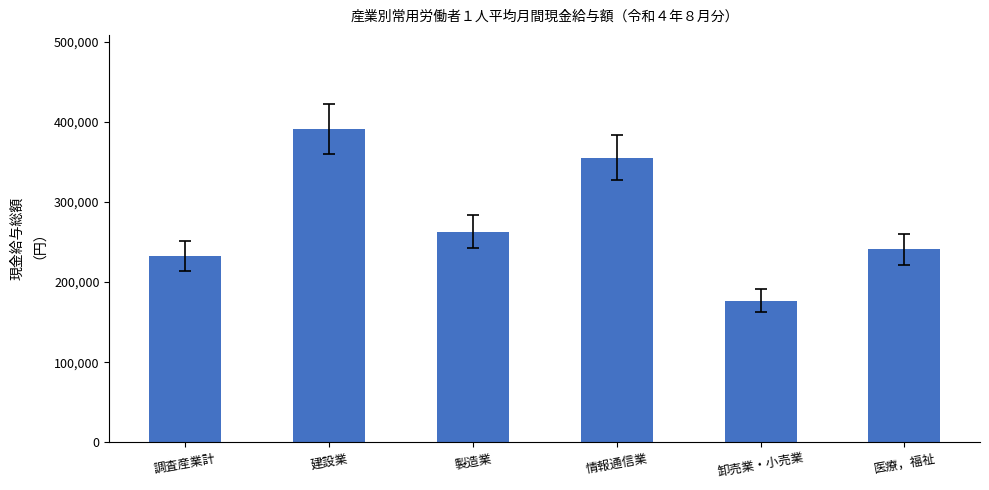

Which category has the lowest value across all series?

卸売業・小売業